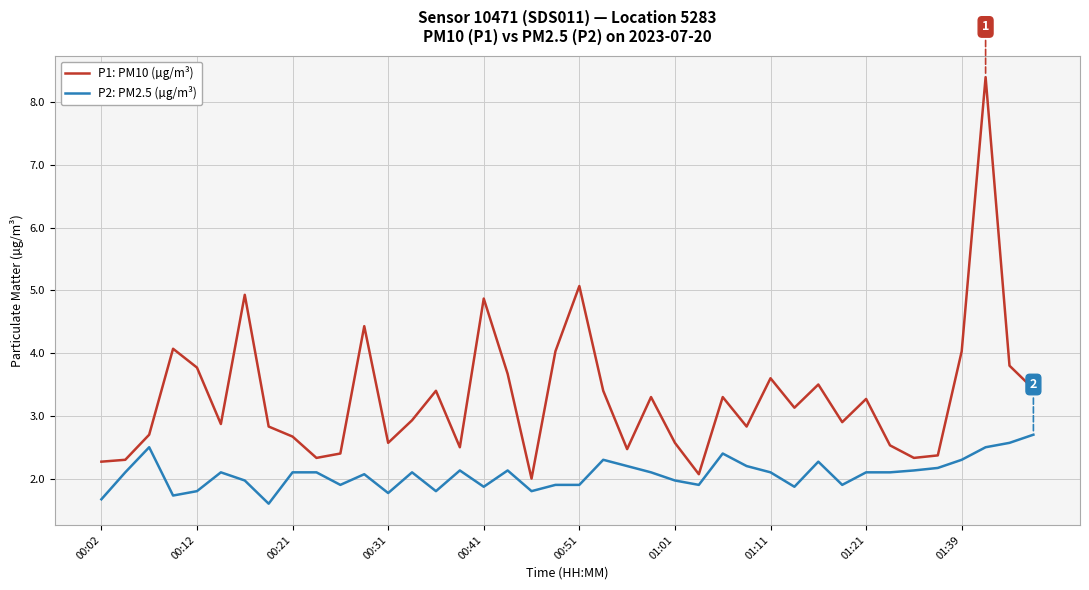

Which series has the largest total across all categories?

P1: PM10 (µg/m³)